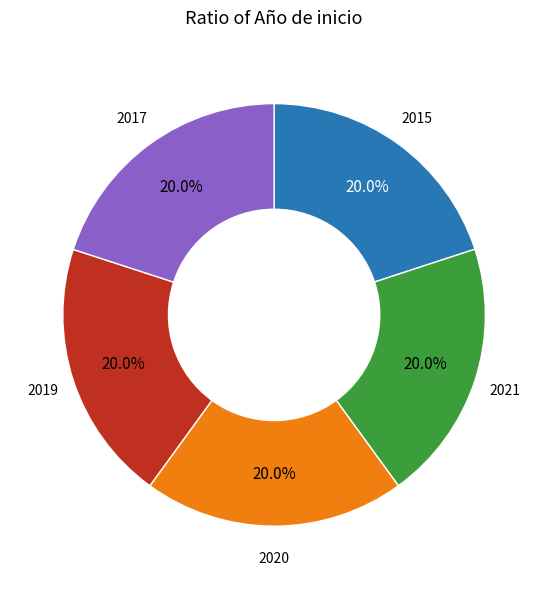

Is there any slice that represents more than half of the pie?

No